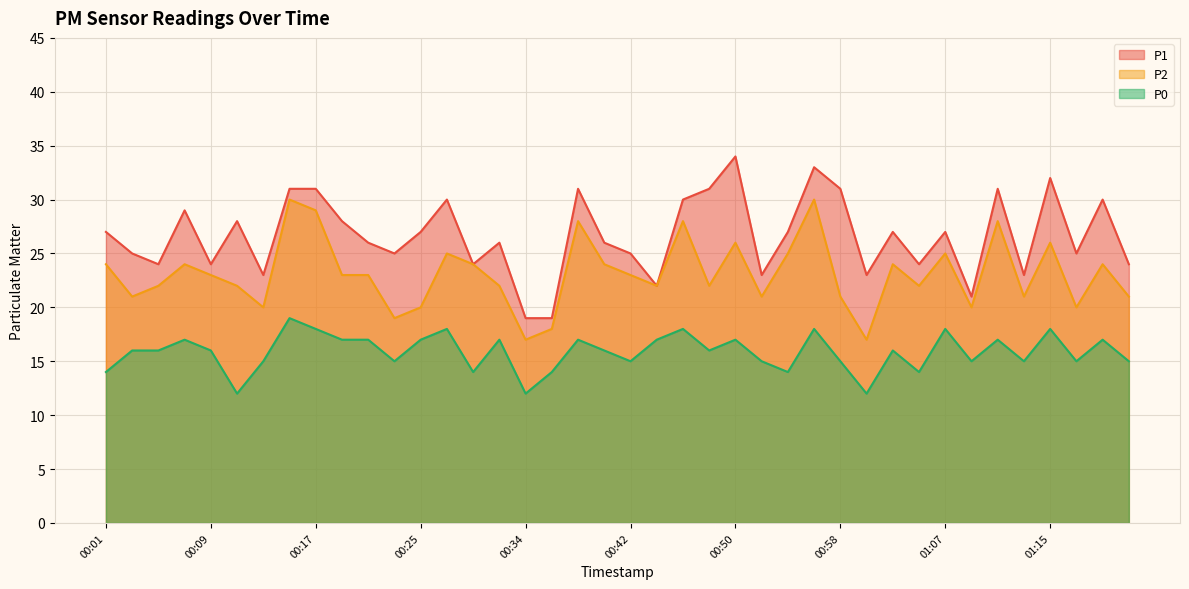

True or false: P2 has more than 2 interior local peaks.

True